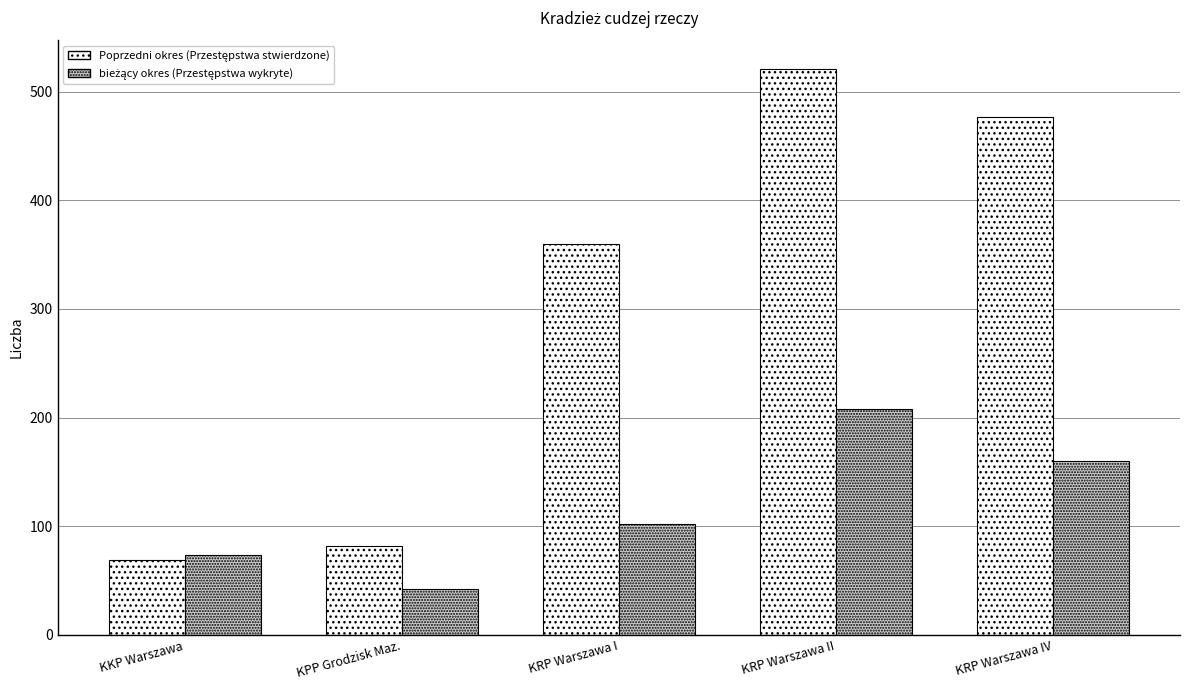

How many series are shown in this chart?

2